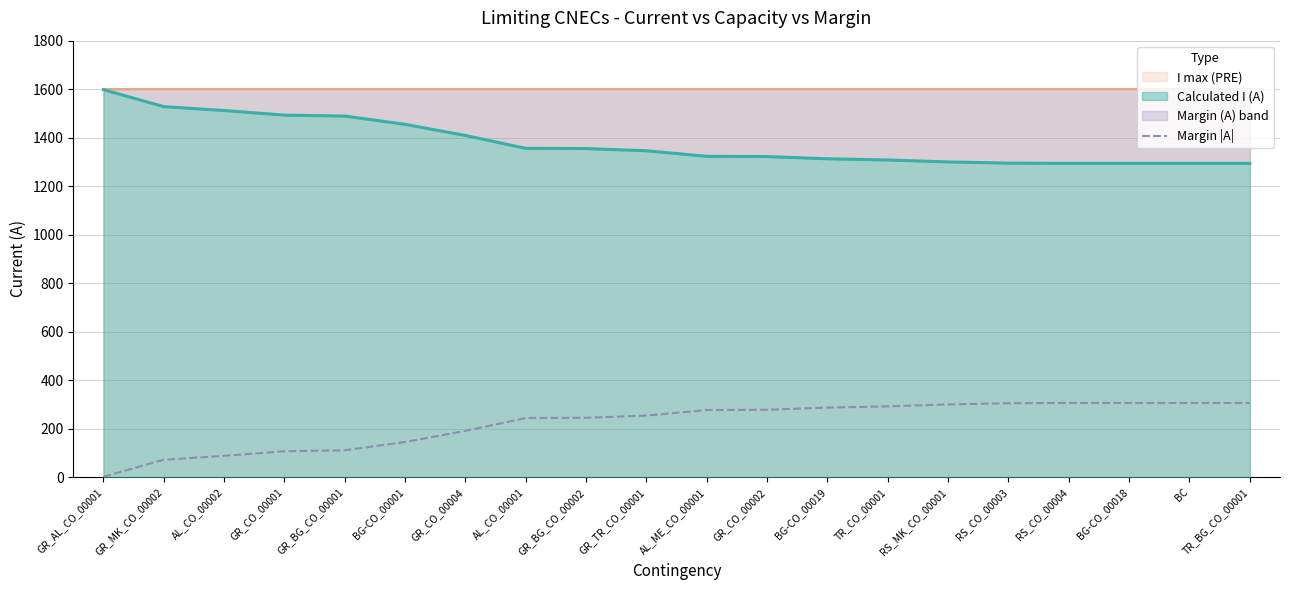

What is the label of the 18th point from the right?

AL_CO_00002